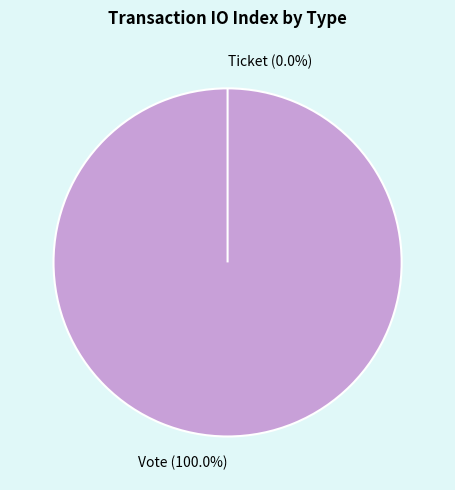

The Vote slice represents 99% of the pie. True or false?

False